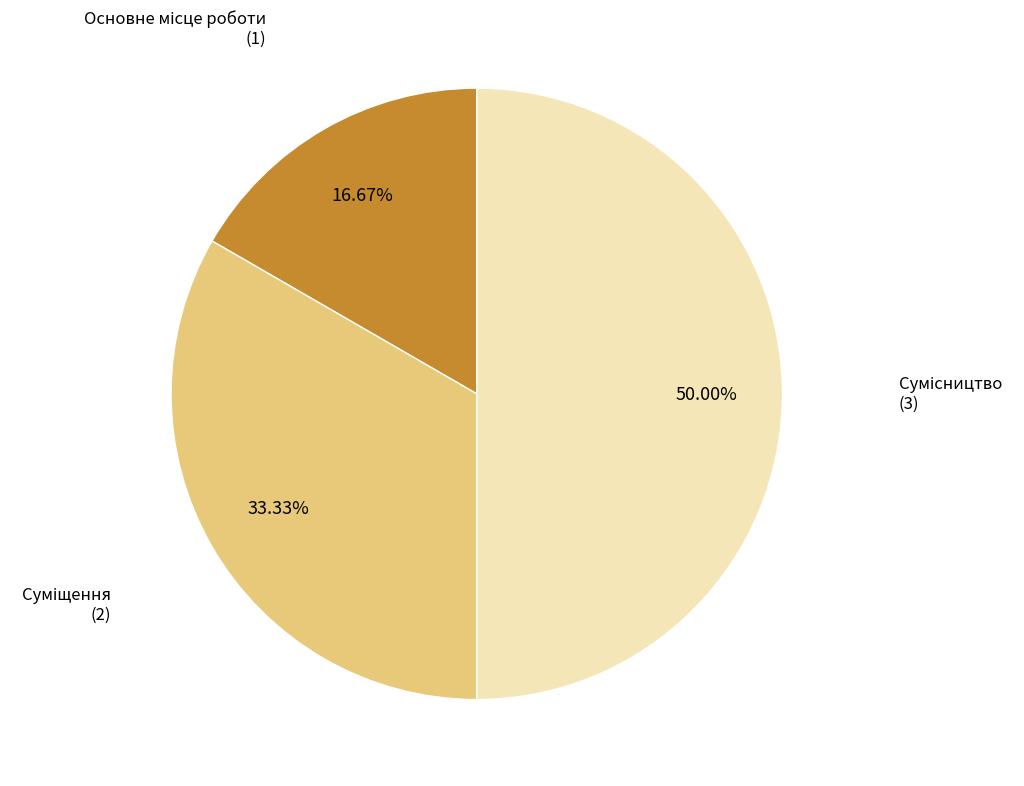

Count the number of slices in the pie.

3